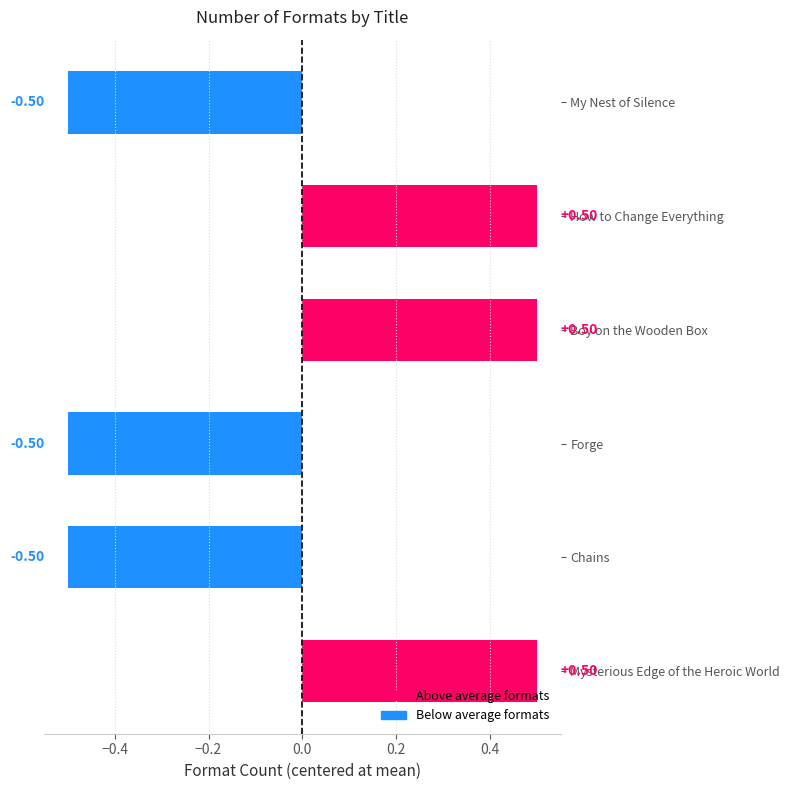

What is the difference between the maximum and second lowest values?

1.0